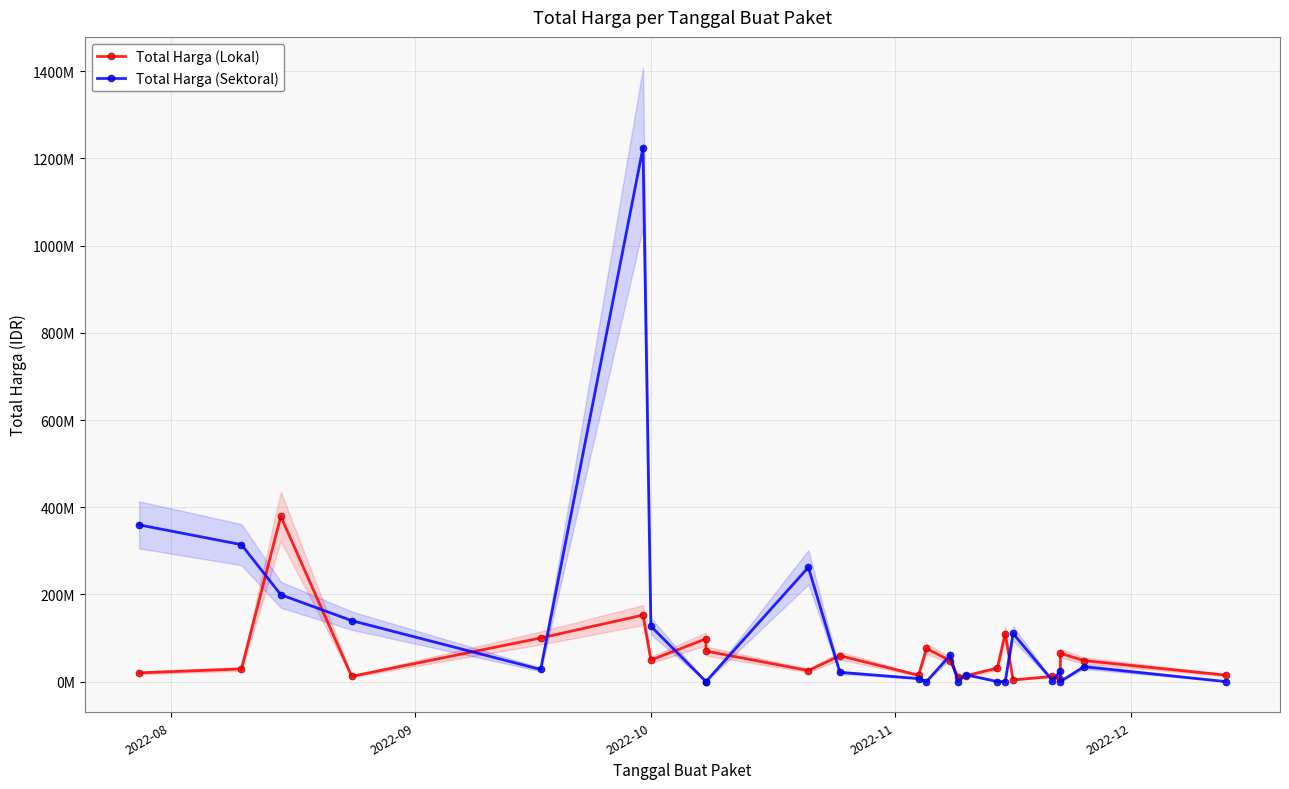

How many positive values does the Total Harga (Sektoral) series have?

16